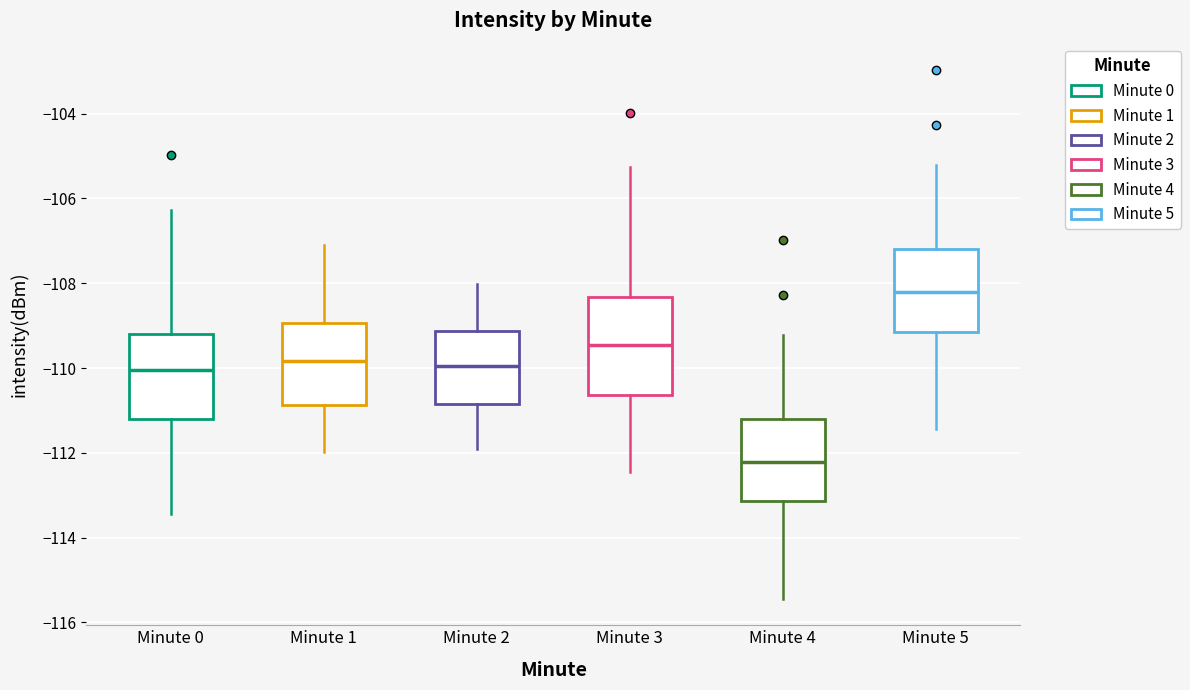

Which box's median line is the highest?

Minute 5